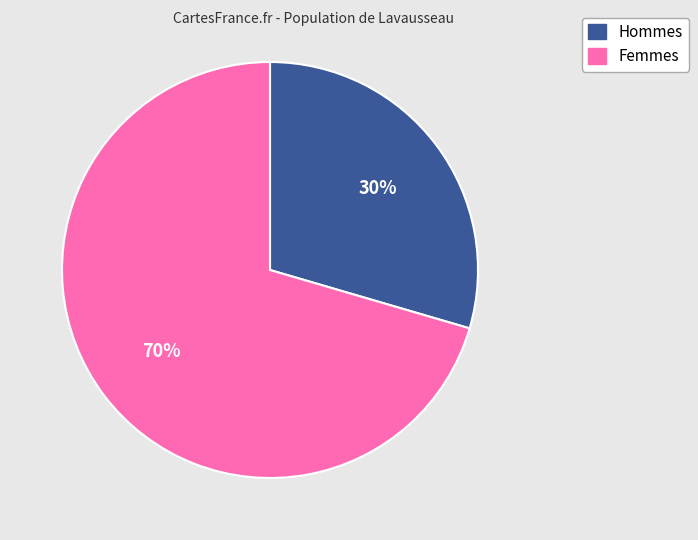

Is there any slice that represents more than half of the pie?

Yes